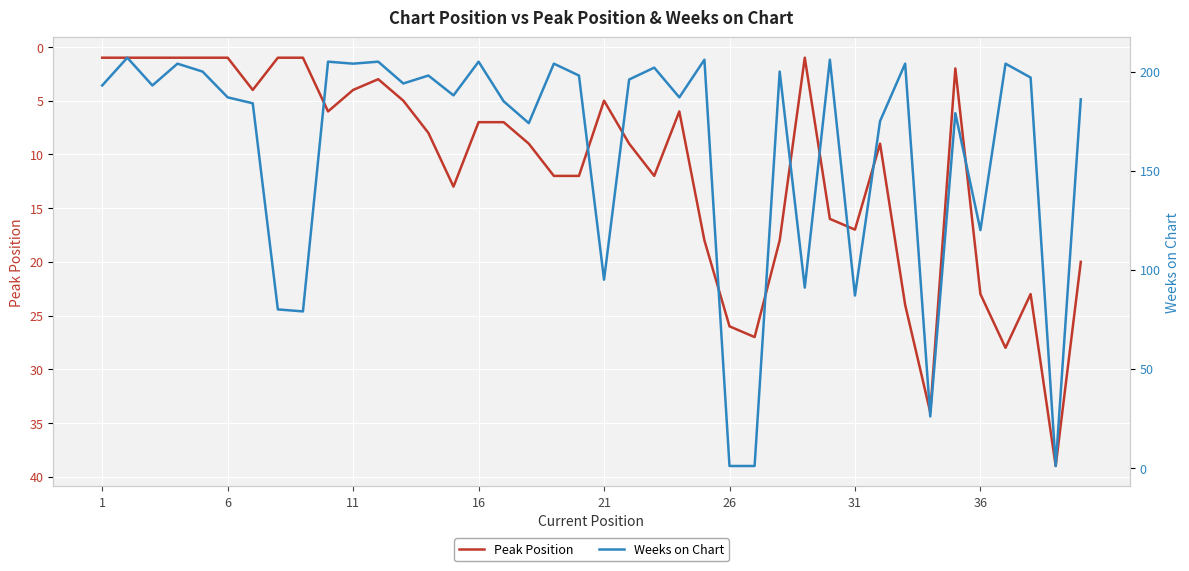

What is the value of the Weeks on Chart point at the 36th from the left?

120